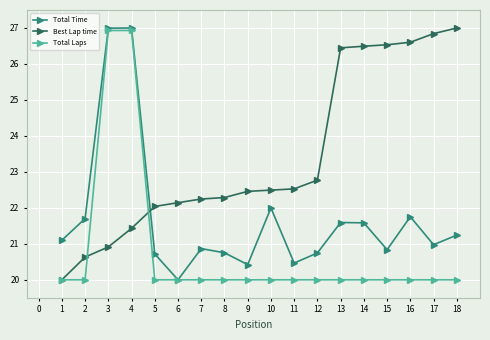

What is the average value of the Best Lap time series?

23.4